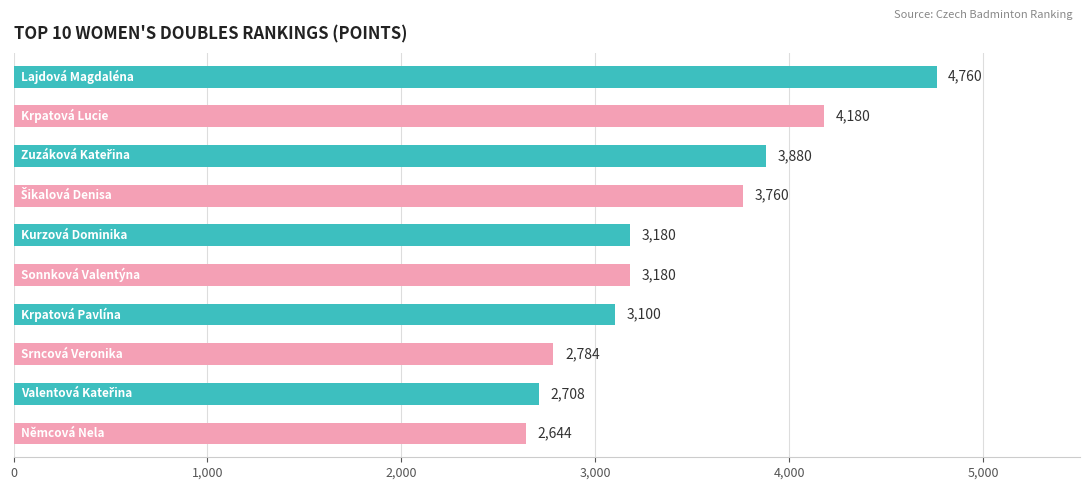

What is the difference between the second highest and minimum values?

1536